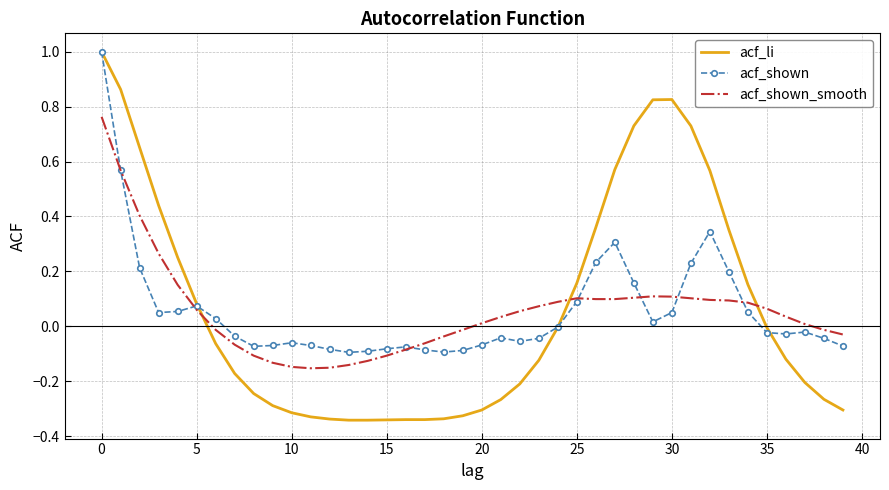

Which series has the widest spread of values?

acf_li